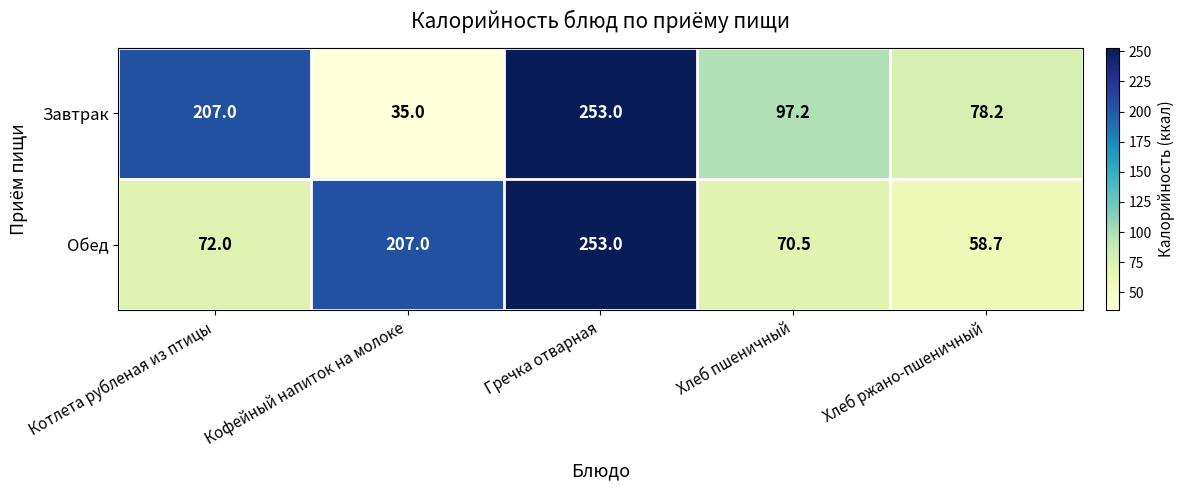

Which category has the highest value across all series?

Гречка отварная